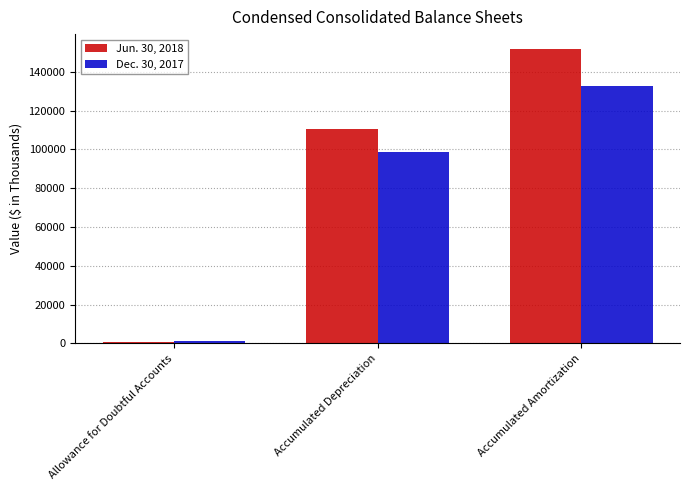

Rank the series at Accumulated Amortization from highest to lowest value.

Jun. 30, 2018, Dec. 30, 2017